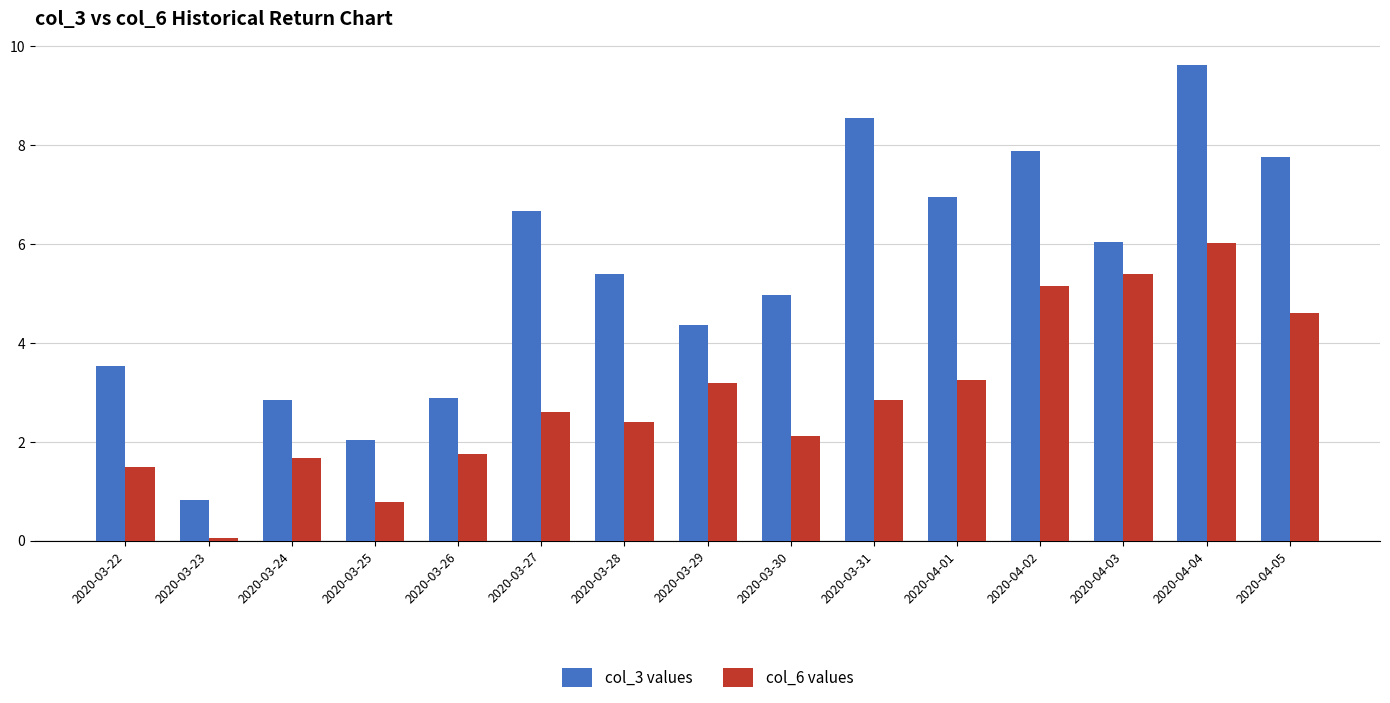

True or false: col_3 values has a value of 5.4 at 2020-03-28.

True